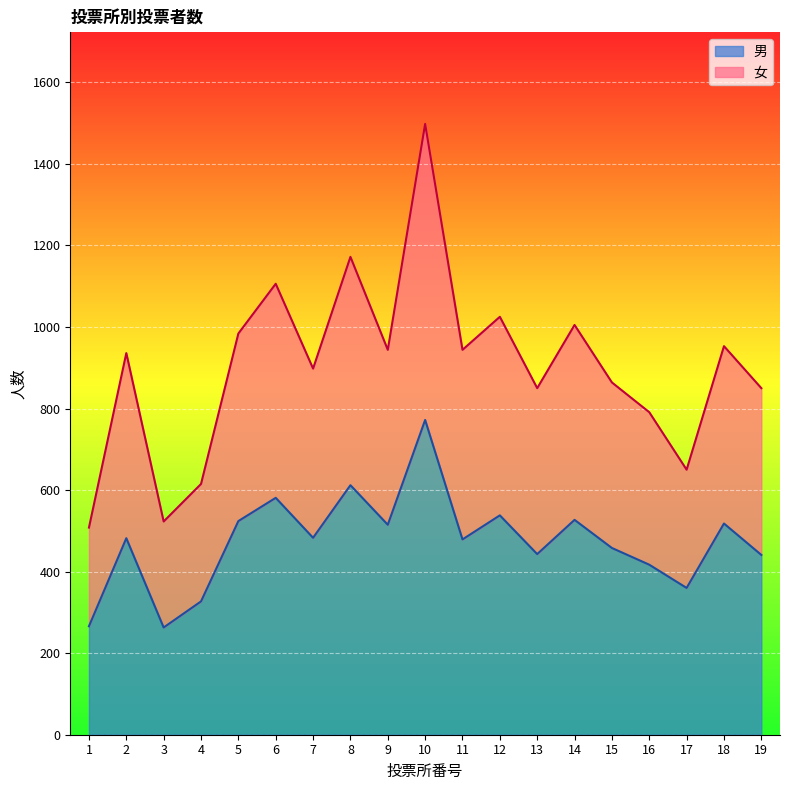

Where is 計 nearest to the value 517?

18